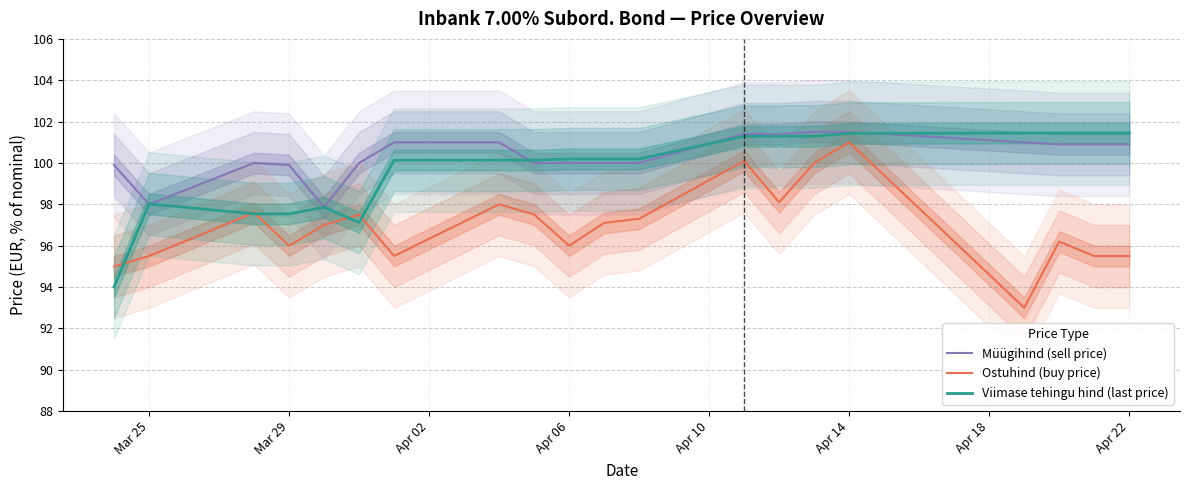

What is the minimum value for Ostuhind (buy price)?

93.0